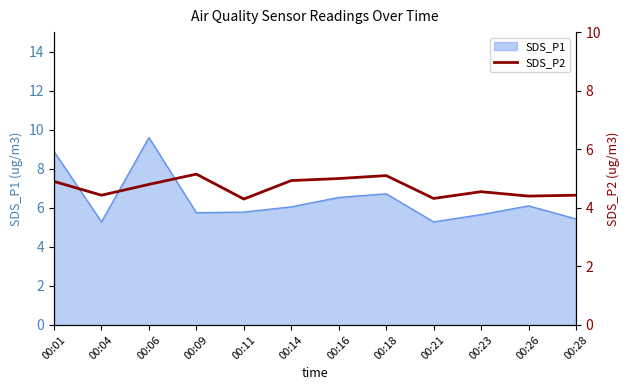

True or false: SDS_P1 has a value of 3.0 at 00:04.

False